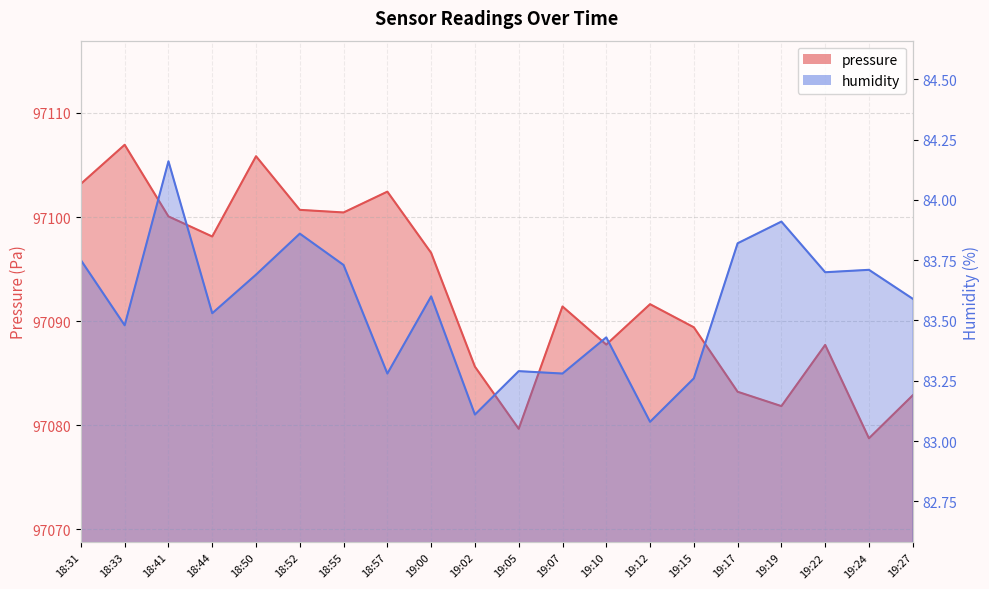

What is the difference between the highest and lowest values at 19:22?

97004.0